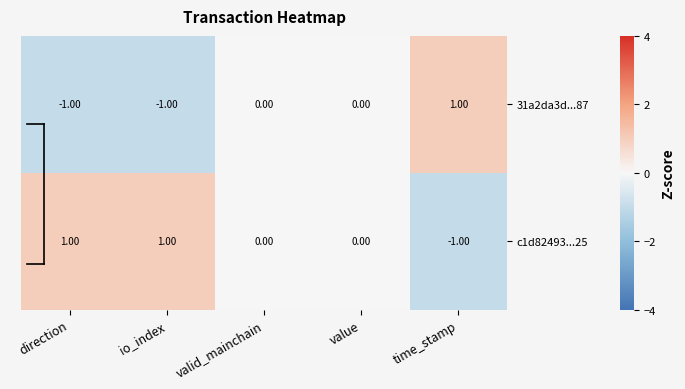

Which series has the largest total across all categories?

c1d82493...25